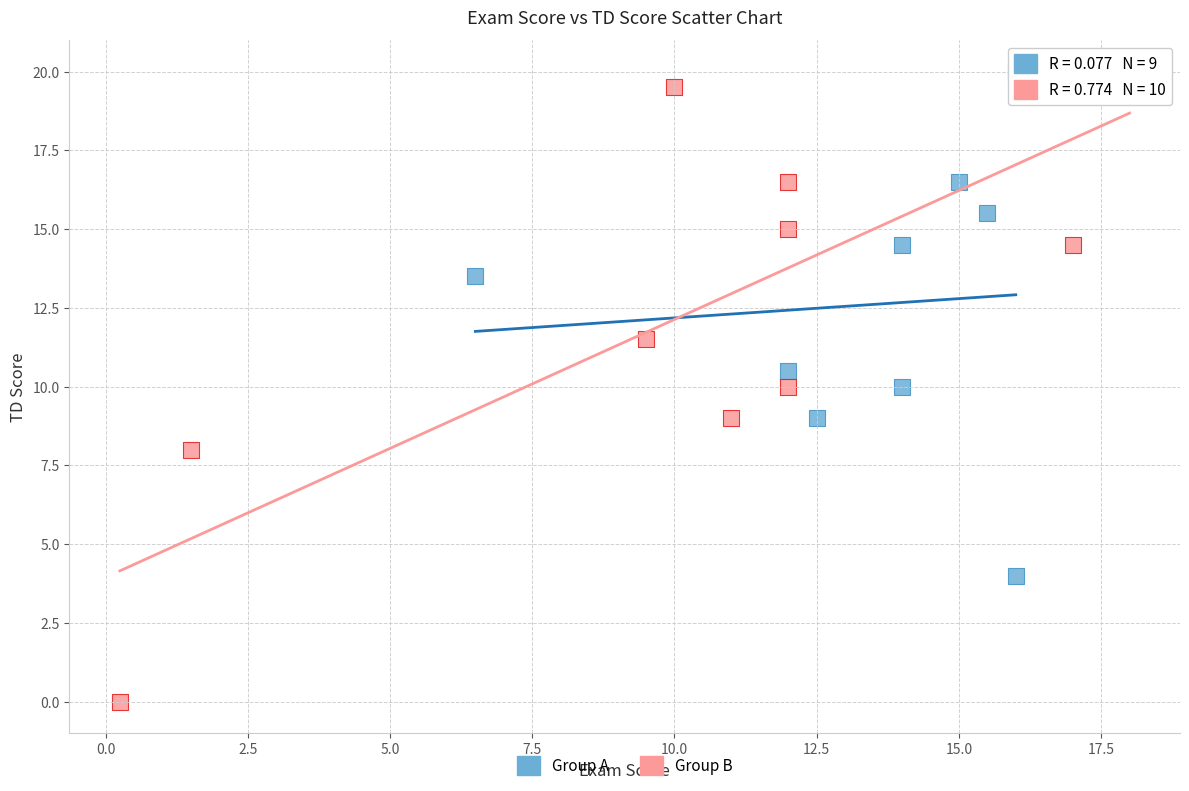

Which series has the widest spread of Y values?

Group B